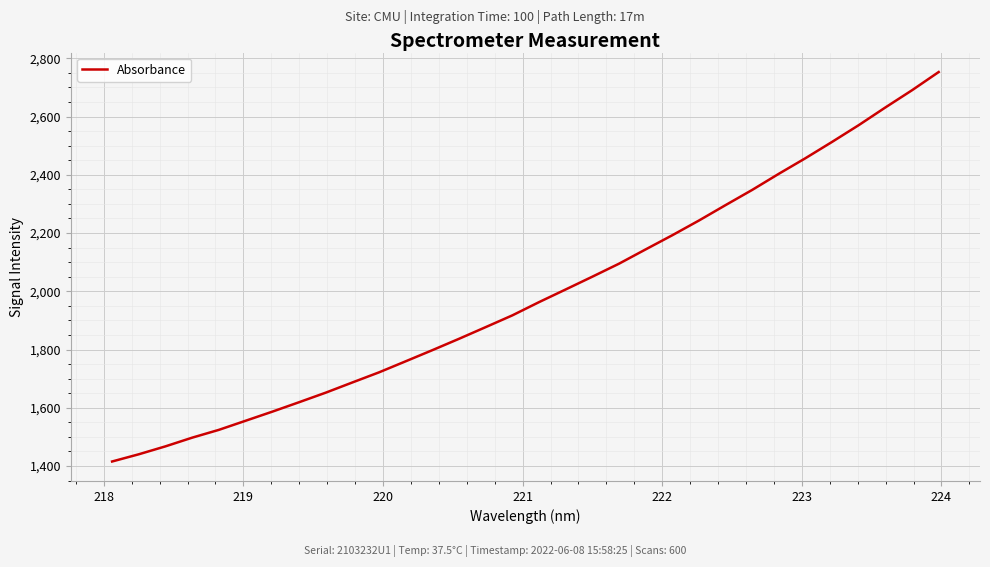

What is the difference between the maximum and minimum values?

1337.6